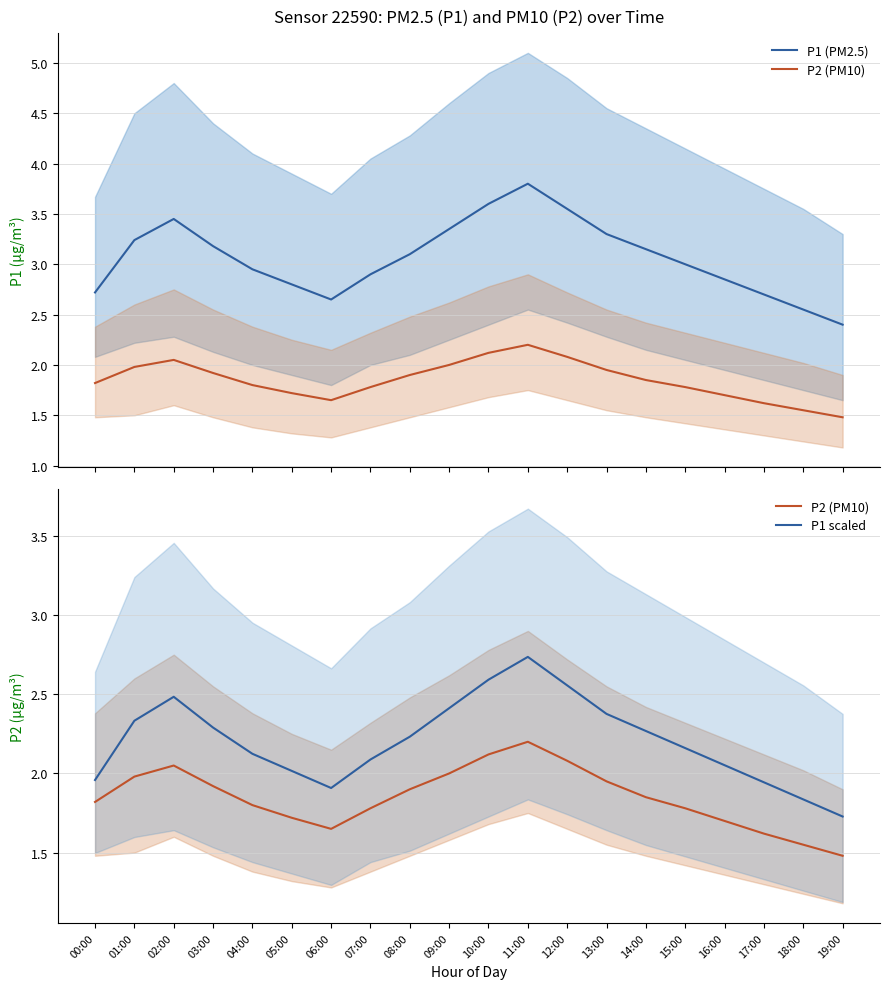

How many data points in P1 (PM2.5) are above 3?

10